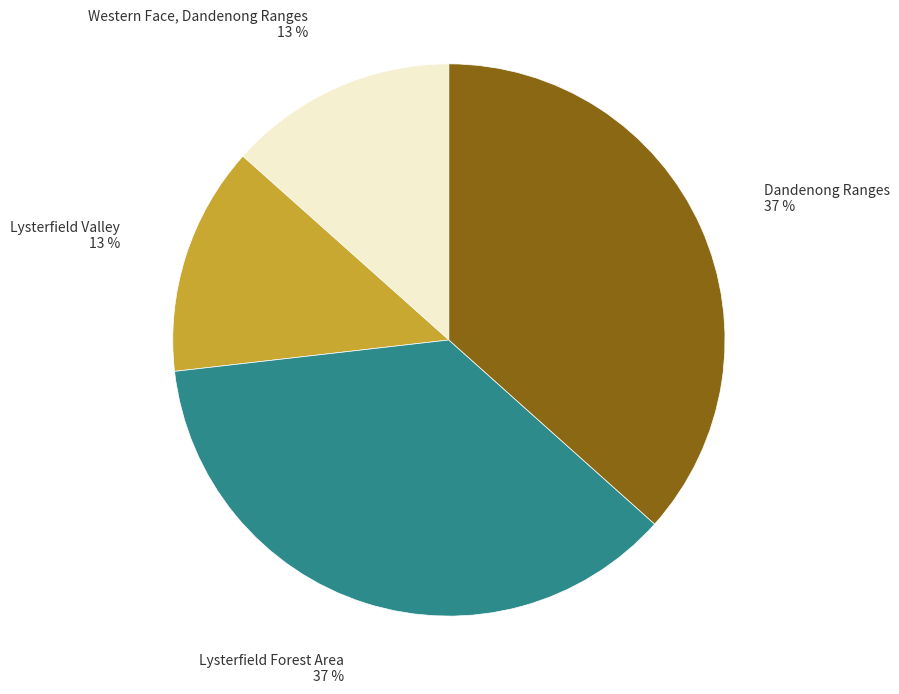

Between Dandenong Ranges and Lysterfield Valley, which is larger?

Dandenong Ranges